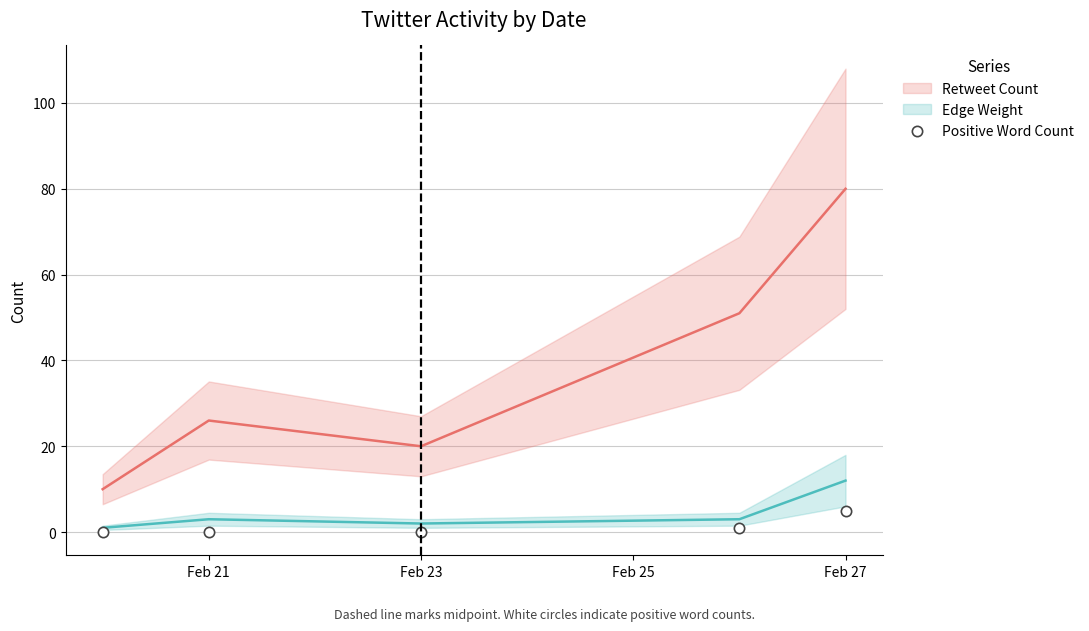

Which series has the largest Y range (max minus min)?

Retweet Count